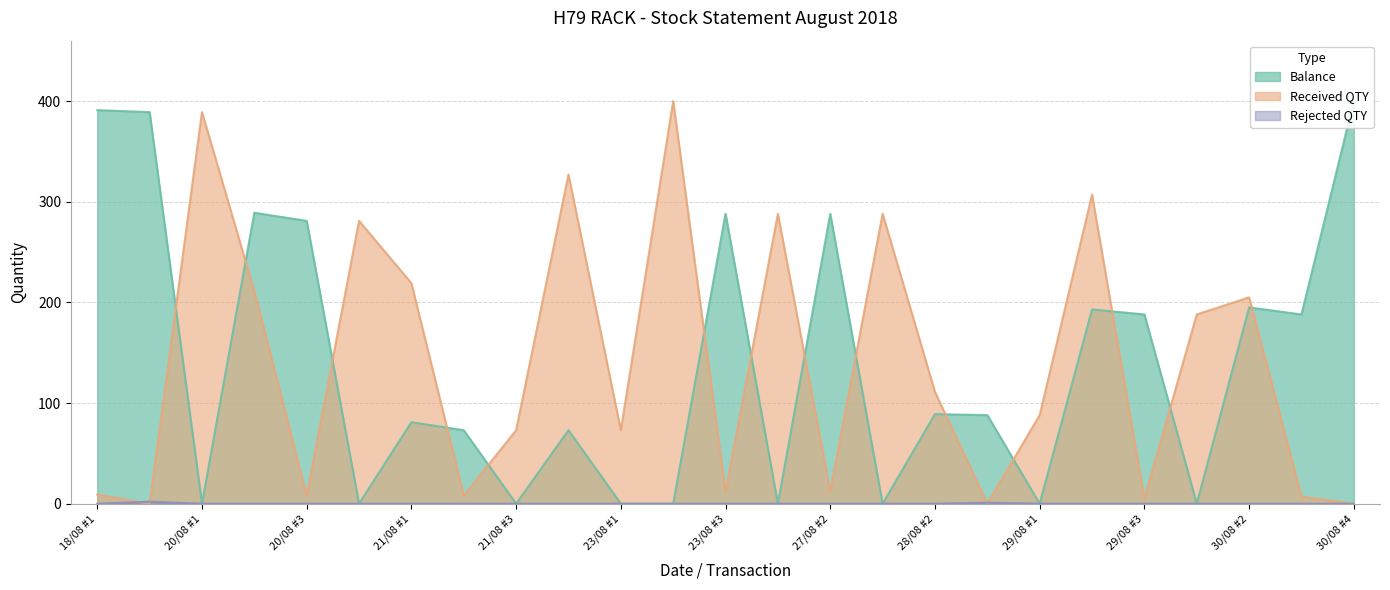

At which category is the sum across all series the highest?

20/08 #2